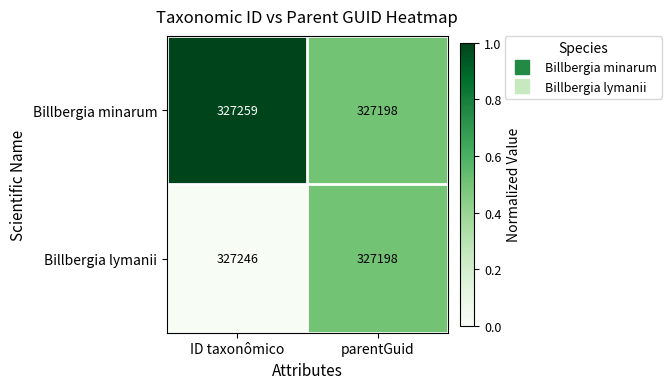

Reading left to right, what are all the values shown in this chart?

Billbergia minarum: 327259	327198
Billbergia lymanii: 327246	327198